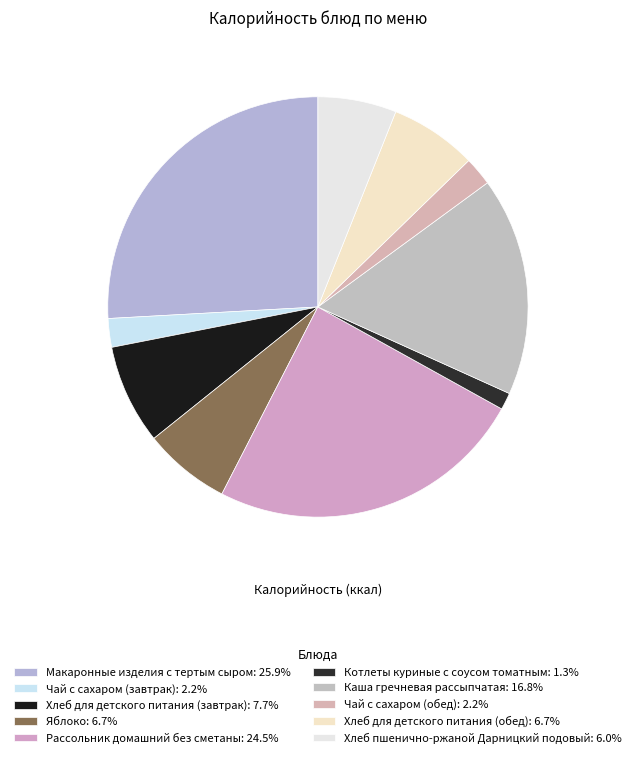

Which category has the smallest portion of the pie?

Котлеты куриные с соусом томатным